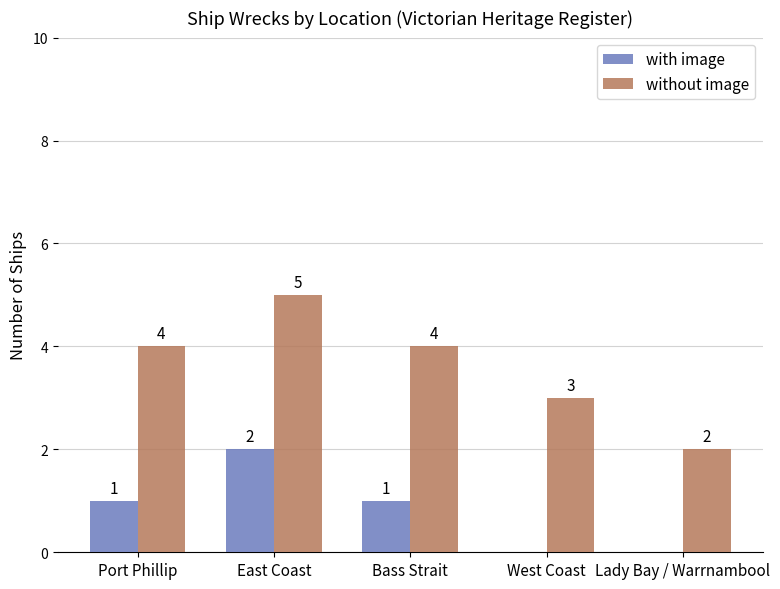

What is the spread (max minus min) of values at Lady Bay / Warrnambool?

2